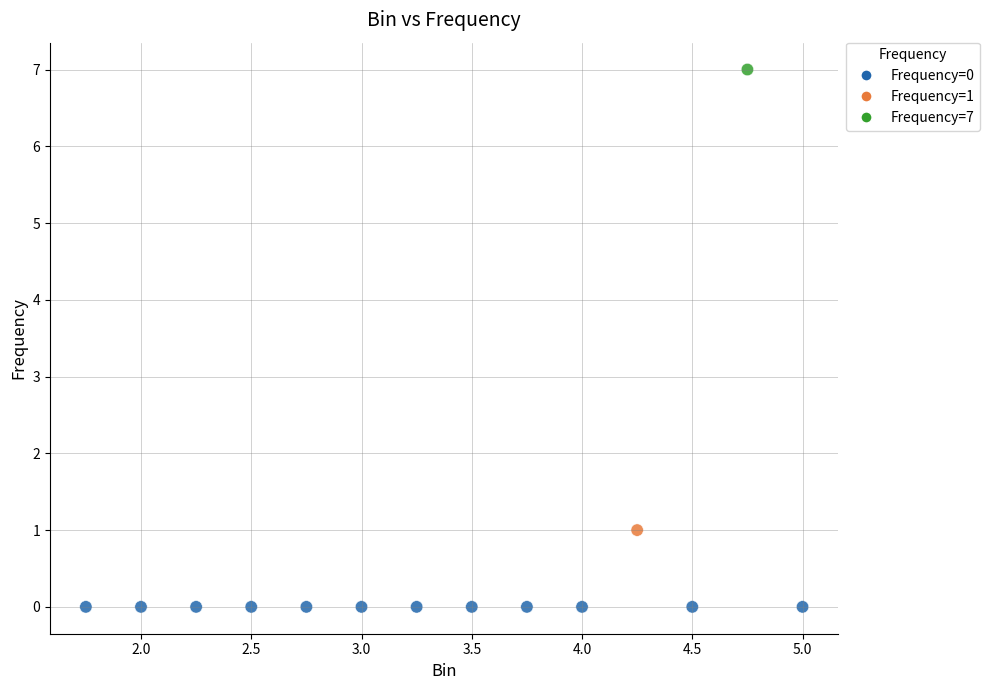

What is the range of Y values (max minus min)?

7